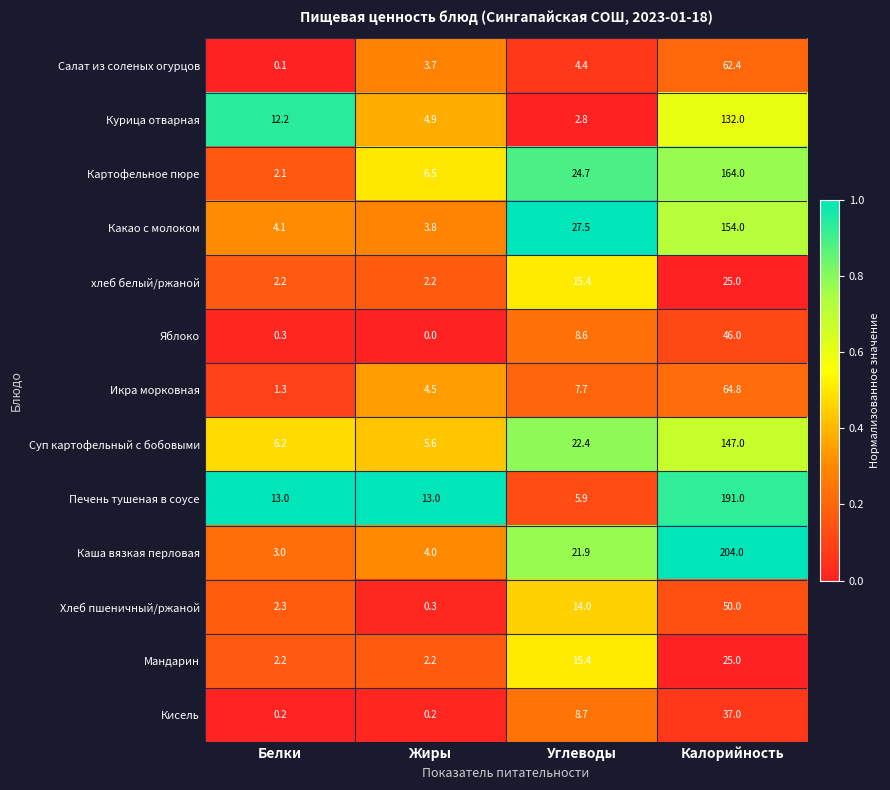

At which category does the chart reach its minimum across all series?

Жиры